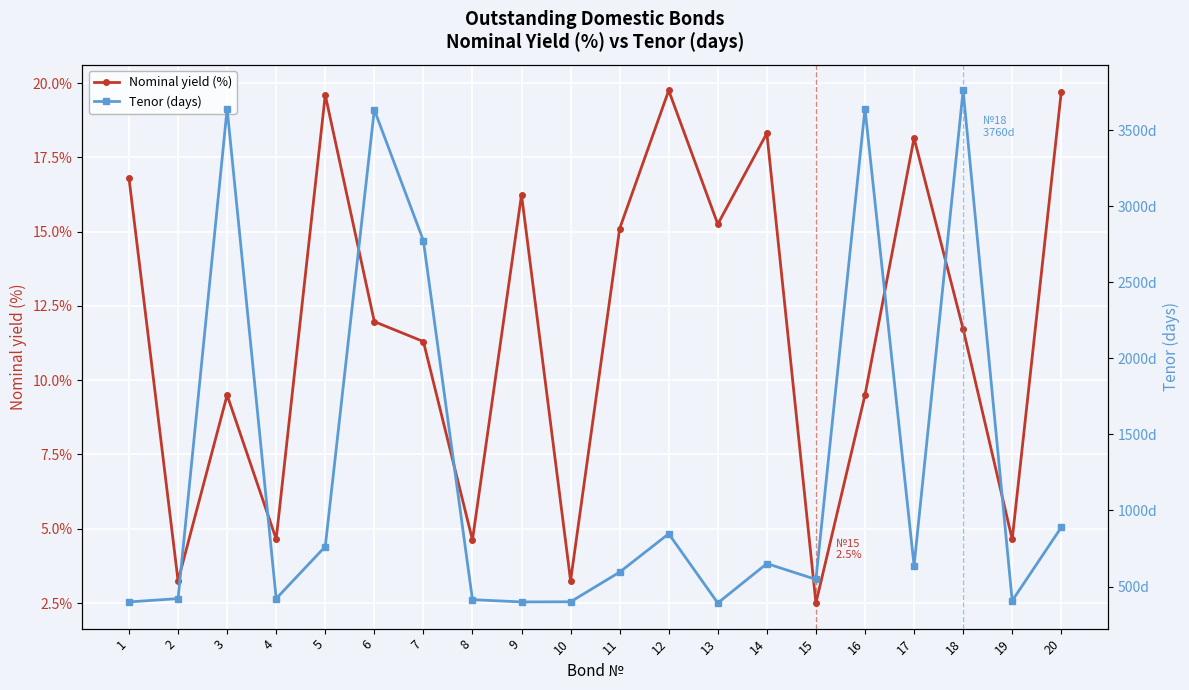

The value of Tenor (days) at 6 is 5627.8. True or false?

False